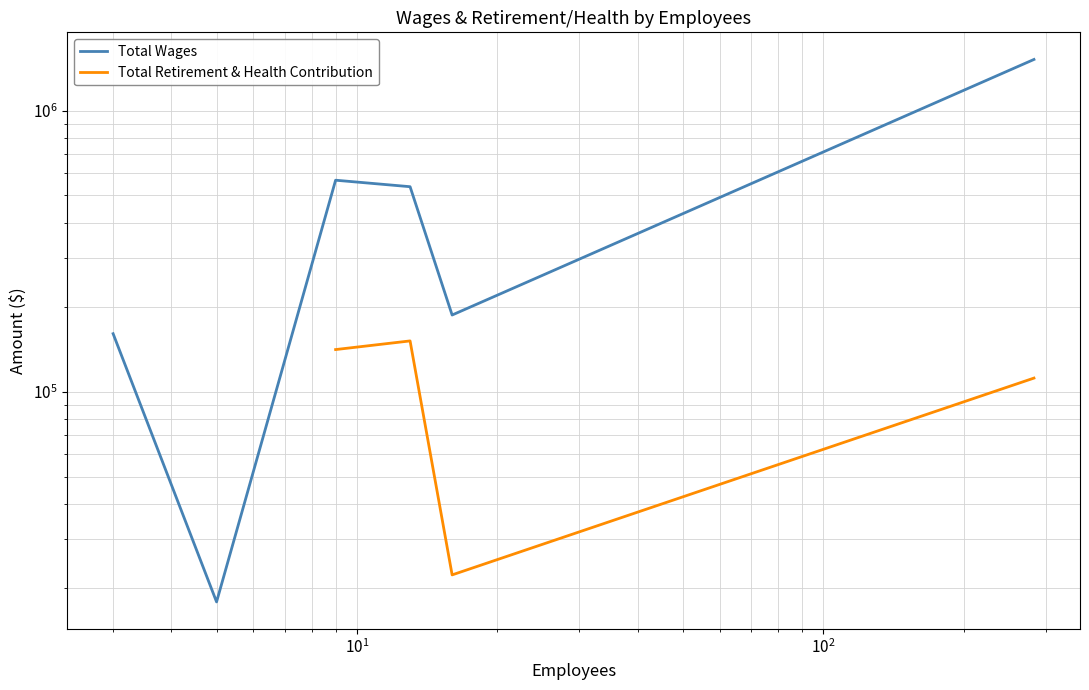

At which label is Total Wages closest to 770871?

$\mathdefault{10^{1}}$